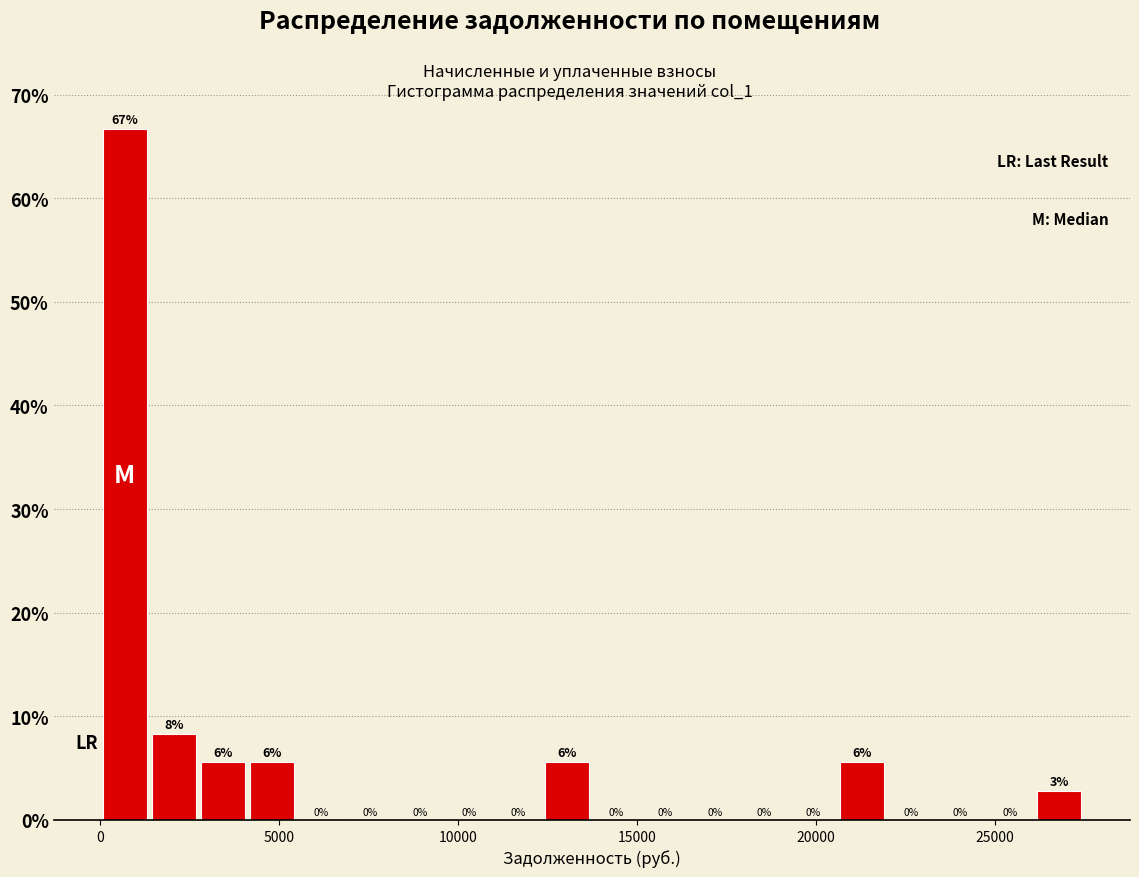

Around what value on the x-axis is the tallest bar? Give the approximate position of its centre, as read against the axis.

500